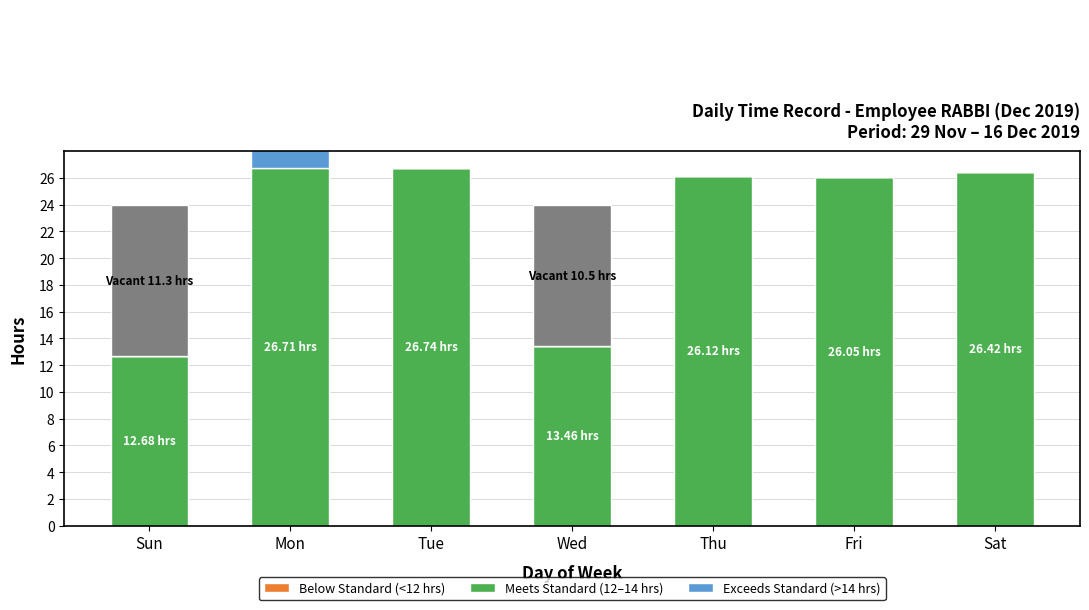

List the labels in order of Below Standard (<12 hrs) value, smallest first.

Sun, Mon, Tue, Wed, Thu, Fri, Sat